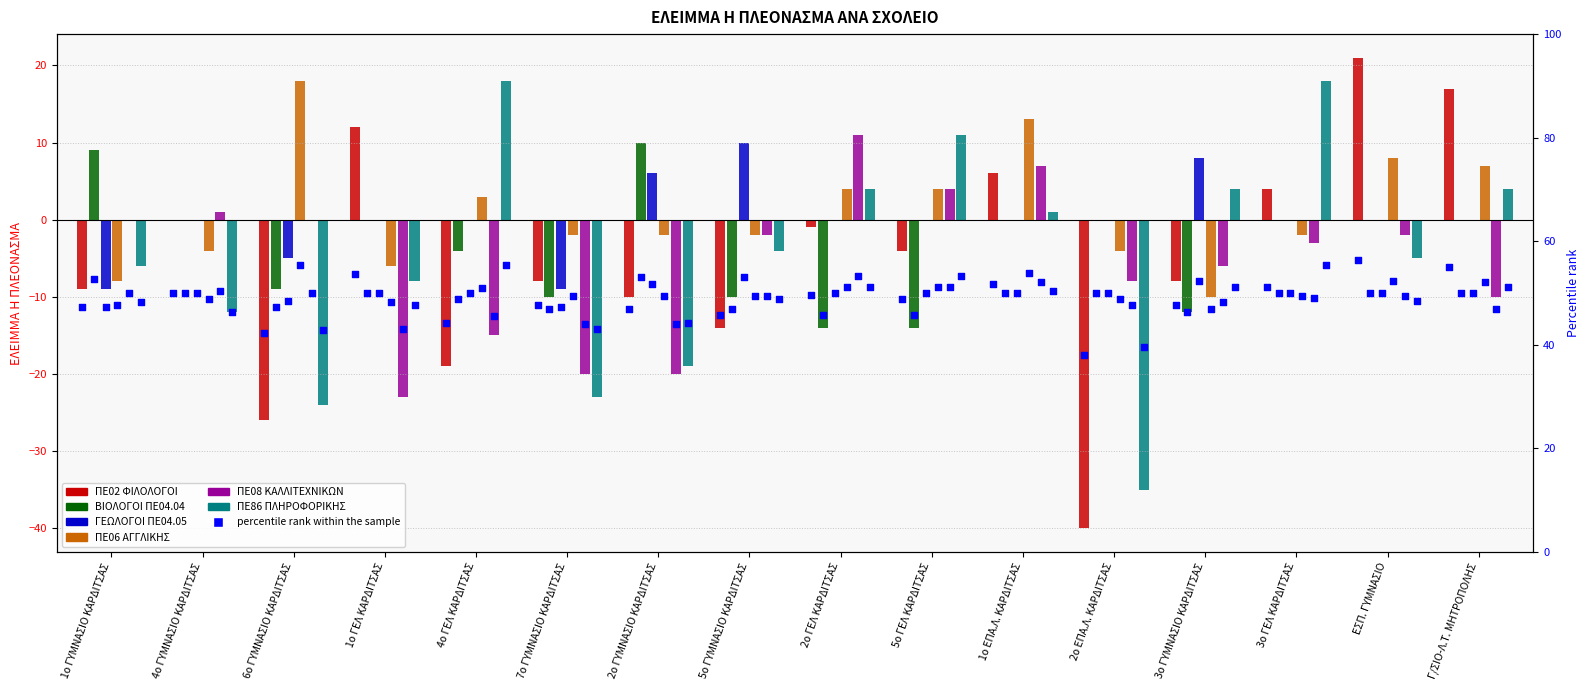

Which series has the widest spread of Y values?

ΠΕ02 ΦΙΛΟΛΟΓΟΙ